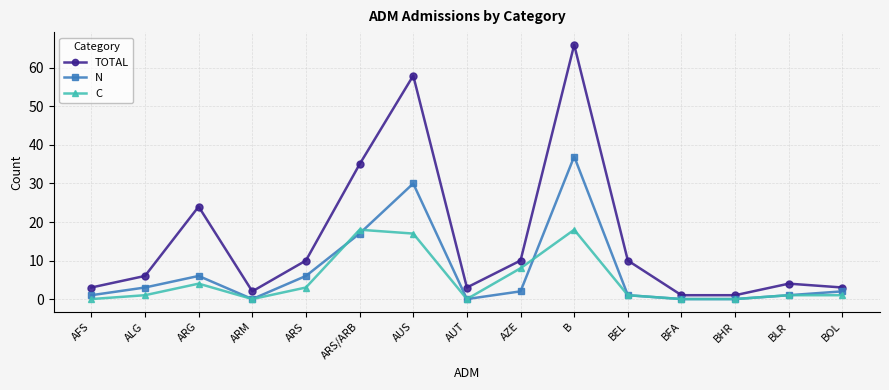

At which category does the chart reach its peak across all series?

B